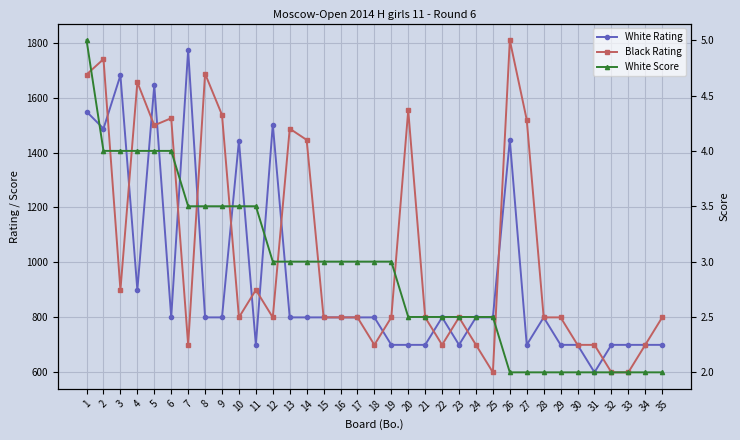

Where does the White Rating series first go above 800?

1